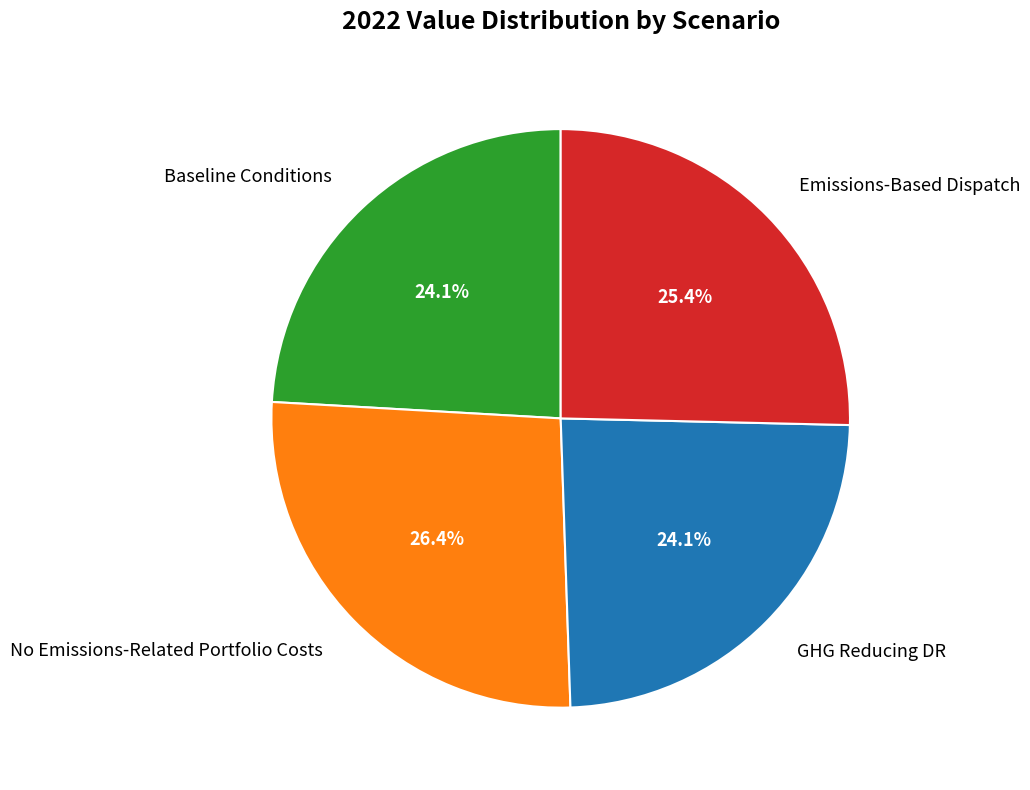

To the nearest percent, what is the difference between the largest and smallest slice percentages?

2%